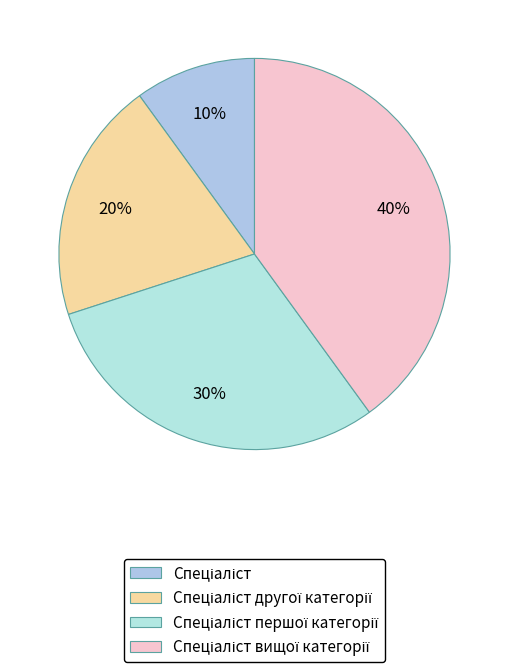

How many slices are in this pie chart?

4